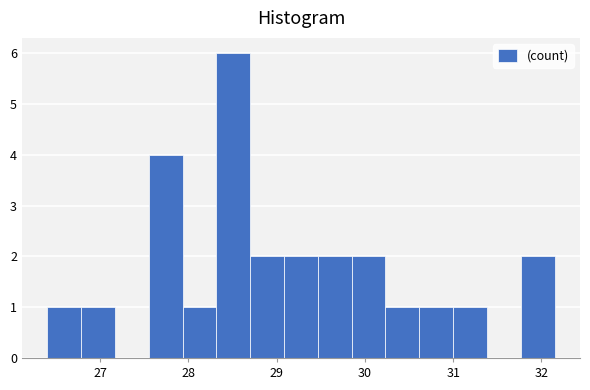

Around what value on the x-axis is the tallest bar? Give the approximate position of its centre, as read against the axis.

28.5